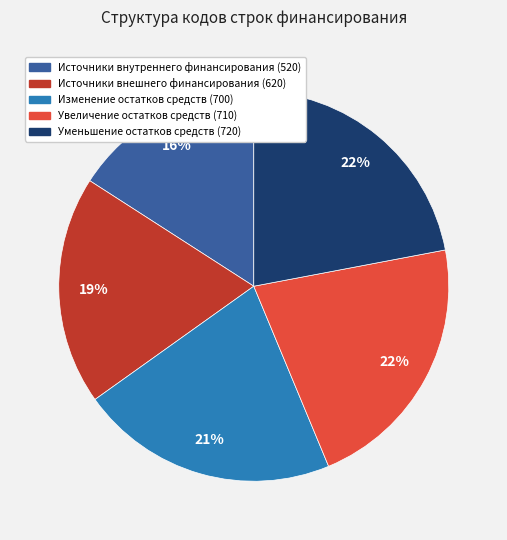

What percentage is the Увеличение остатков средств (710) slice, to the nearest percent?

22%